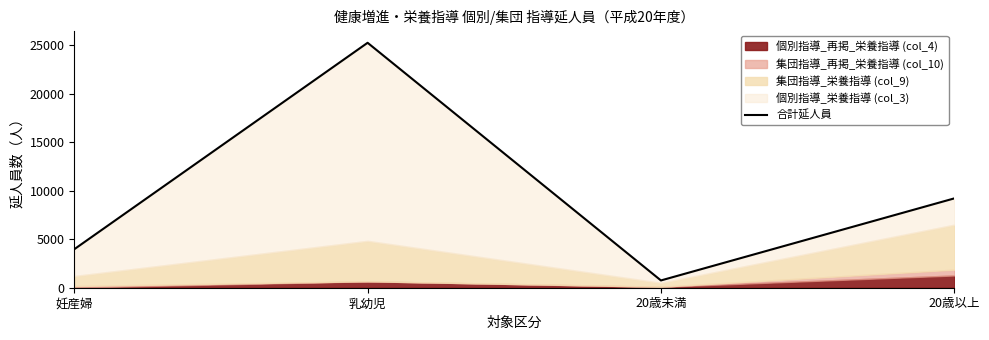

At which label is the value closest to 13010?

20歳以上